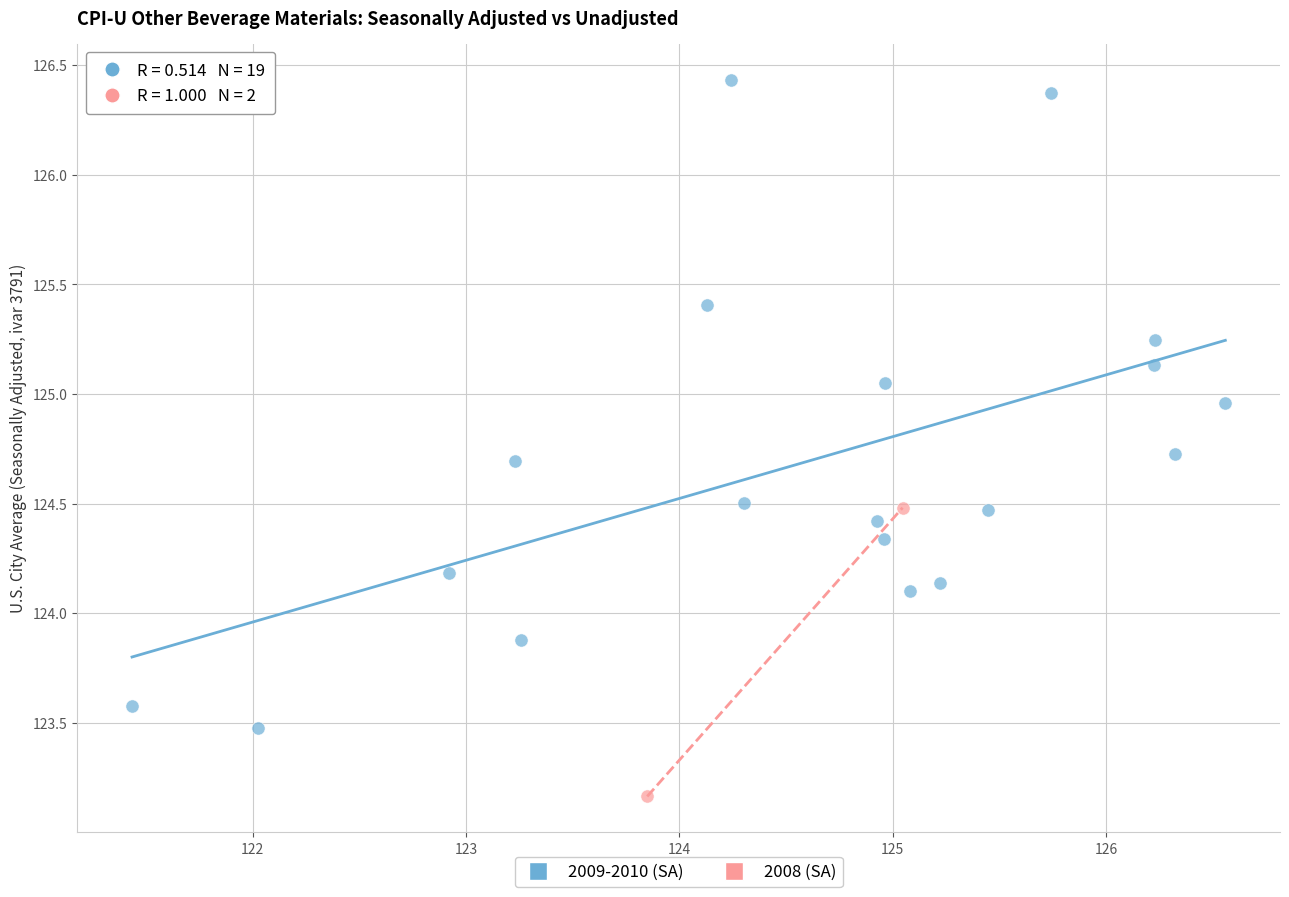

Which series reaches the minimum Y coordinate?

2008 (SA)